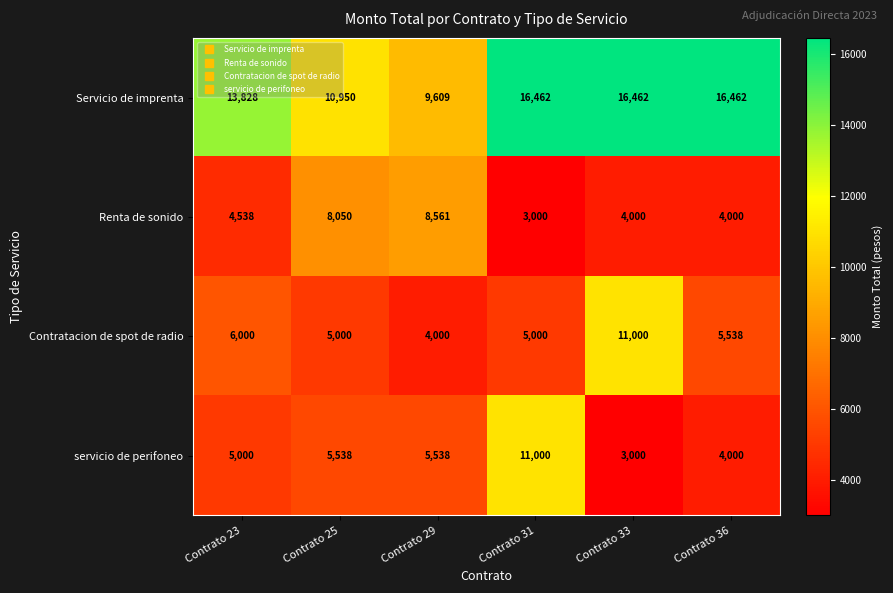

Between Contrato 29 and Contrato 33, which series saw the biggest shift?

Contratacion de spot de radio